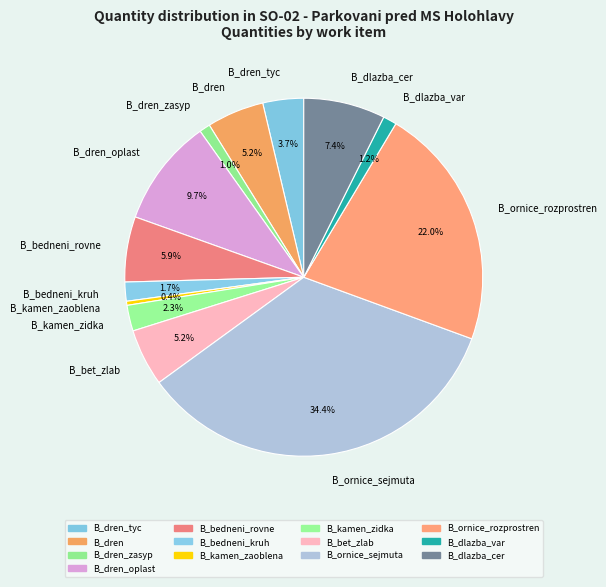

Is there a majority slice in this chart?

No